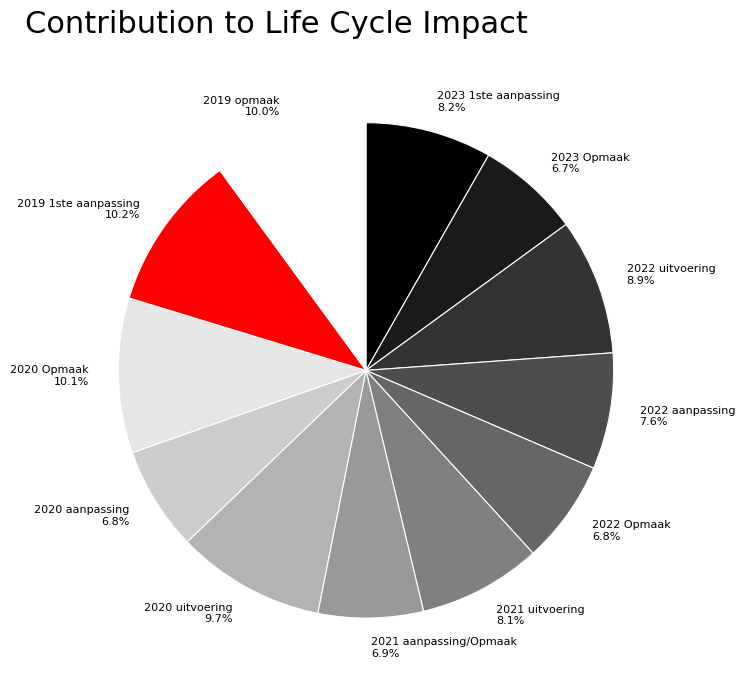

Is 2021 uitvoering the majority of the pie?

No